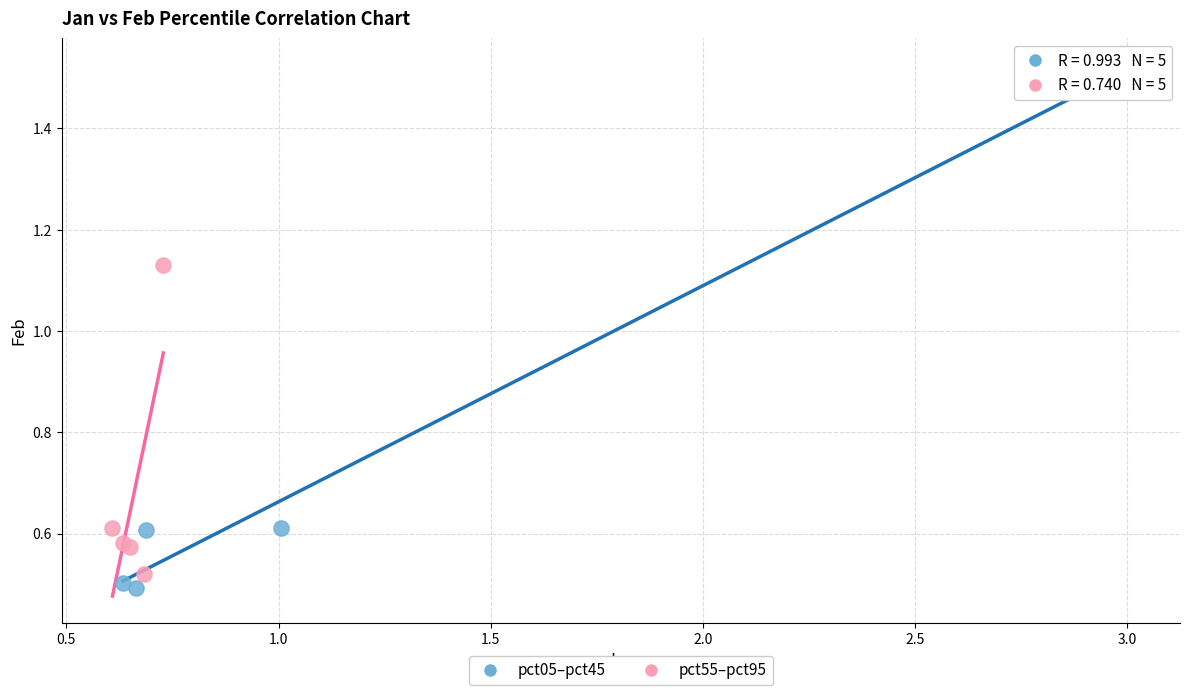

Which series contains the lowest Y value?

pct05–pct45